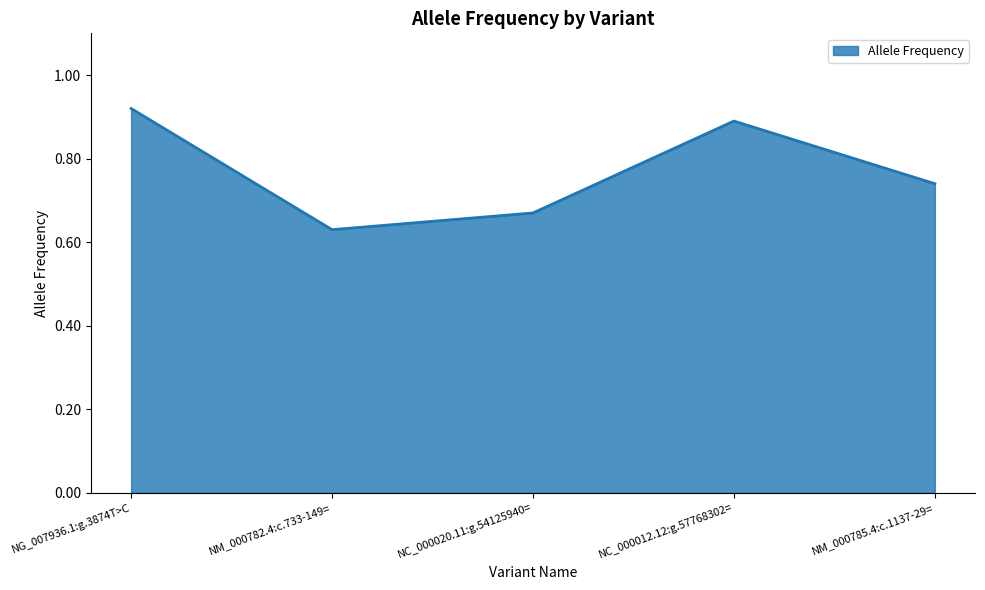

List the labels in order of value, largest first.

NG_007936.1:g.3874T>C, NC_000012.12:g.57768302=, NM_000785.4:c.1137-29=, NC_000020.11:g.54125940=, NM_000782.4:c.733-149=